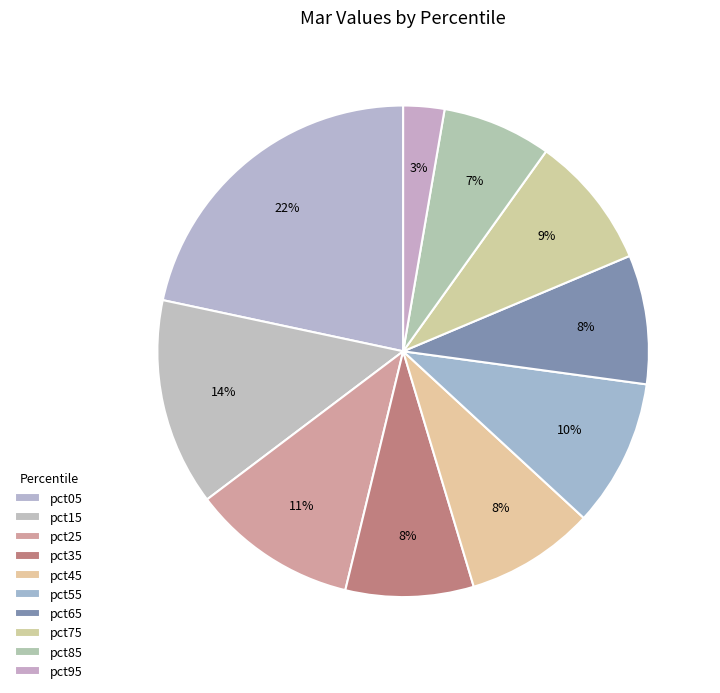

What portion of the pie excludes pct15?

86.4%